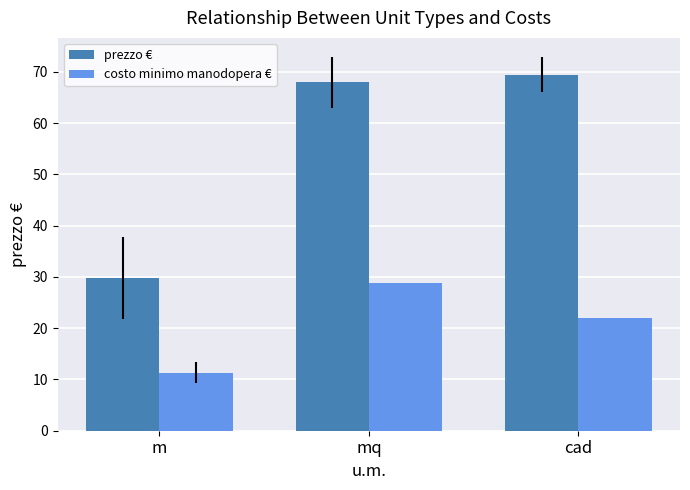

What is the value of the costo minimo manodopera € bar at the 2nd from the left?

28.8